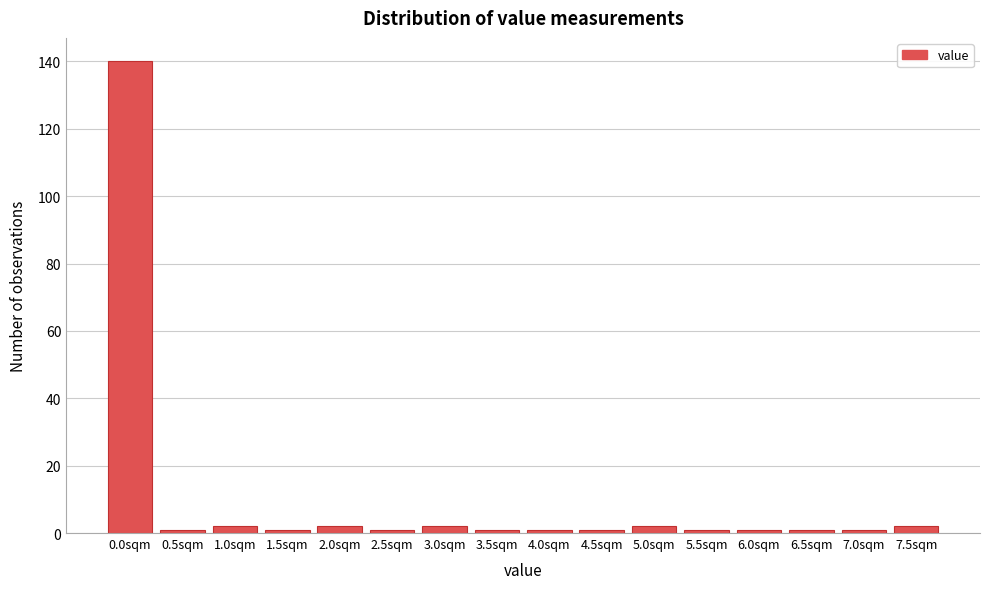

Reading left to right, transcribe all the data shown in this chart.

140	1	2	1	2	1	2	1	1	1	2	1	1	1	1	2